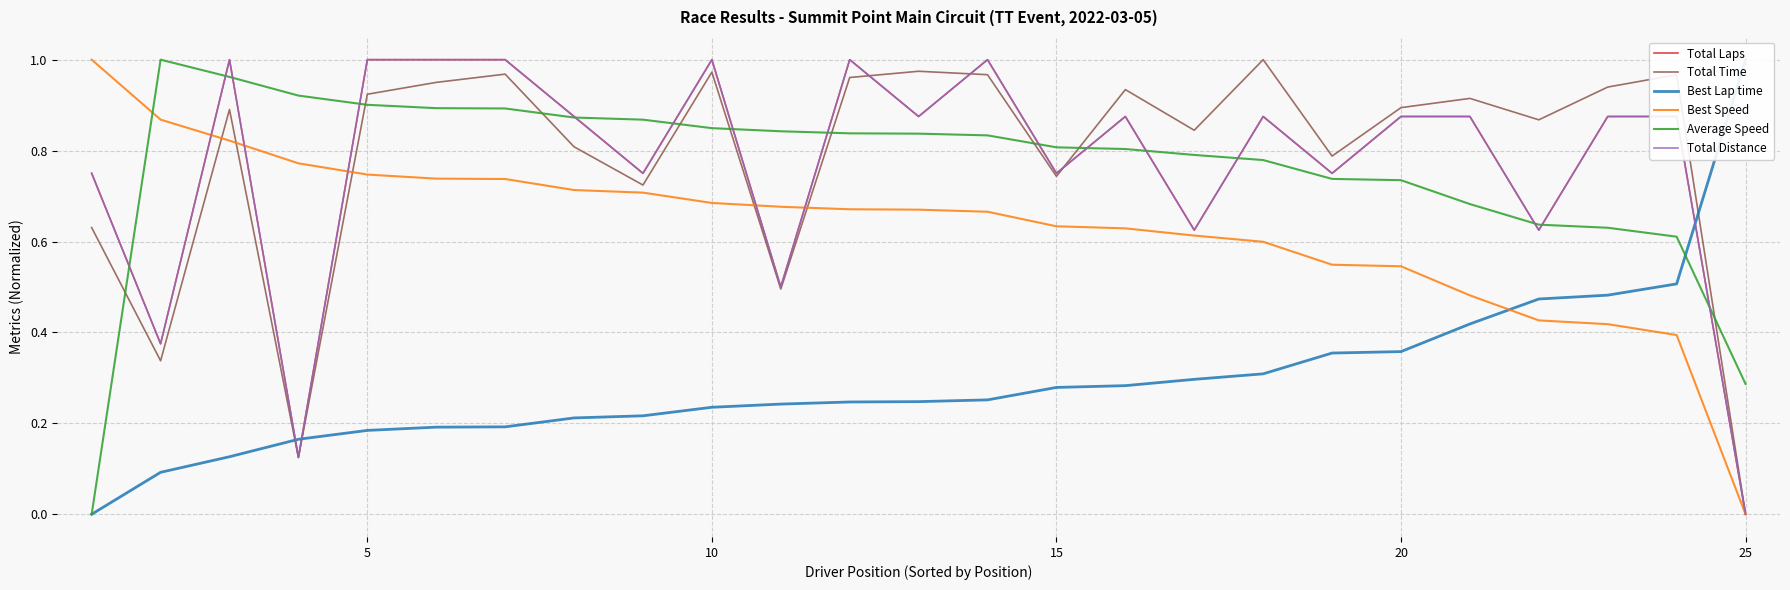

Reading left to right, list all the values displayed in this chart.

Total Laps: 0.8	0.4	1.0	0.1	1.0	1.0	1.0	0.9	0.8	1.0	0.5	1.0	0.9	1.0	0.8	0.9	0.6	0.9	0.8	0.9	0.9	0.6	0.9	0.9	0.0
Total Time: 0.6	0.3	0.9	0.1	0.9	1.0	1.0	0.8	0.7	1.0	0.5	1.0	1.0	1.0	0.7	0.9	0.8	1.0	0.8	0.9	0.9	0.9	0.9	1.0	0.0
Best Lap time: 0.0	0.1	0.1	0.2	0.2	0.2	0.2	0.2	0.2	0.2	0.2	0.2	0.2	0.3	0.3	0.3	0.3	0.3	0.4	0.4	0.4	0.5	0.5	0.5	1.0
Best Speed: 1.0	0.9	0.8	0.8	0.7	0.7	0.7	0.7	0.7	0.7	0.7	0.7	0.7	0.7	0.6	0.6	0.6	0.6	0.5	0.5	0.5	0.4	0.4	0.4	0.0
Average Speed: 0.0	1.0	1.0	0.9	0.9	0.9	0.9	0.9	0.9	0.8	0.8	0.8	0.8	0.8	0.8	0.8	0.8	0.8	0.7	0.7	0.7	0.6	0.6	0.6	0.3
Total Distance: 0.8	0.4	1.0	0.1	1.0	1.0	1.0	0.9	0.8	1.0	0.5	1.0	0.9	1.0	0.8	0.9	0.6	0.9	0.8	0.9	0.9	0.6	0.9	0.9	0.0